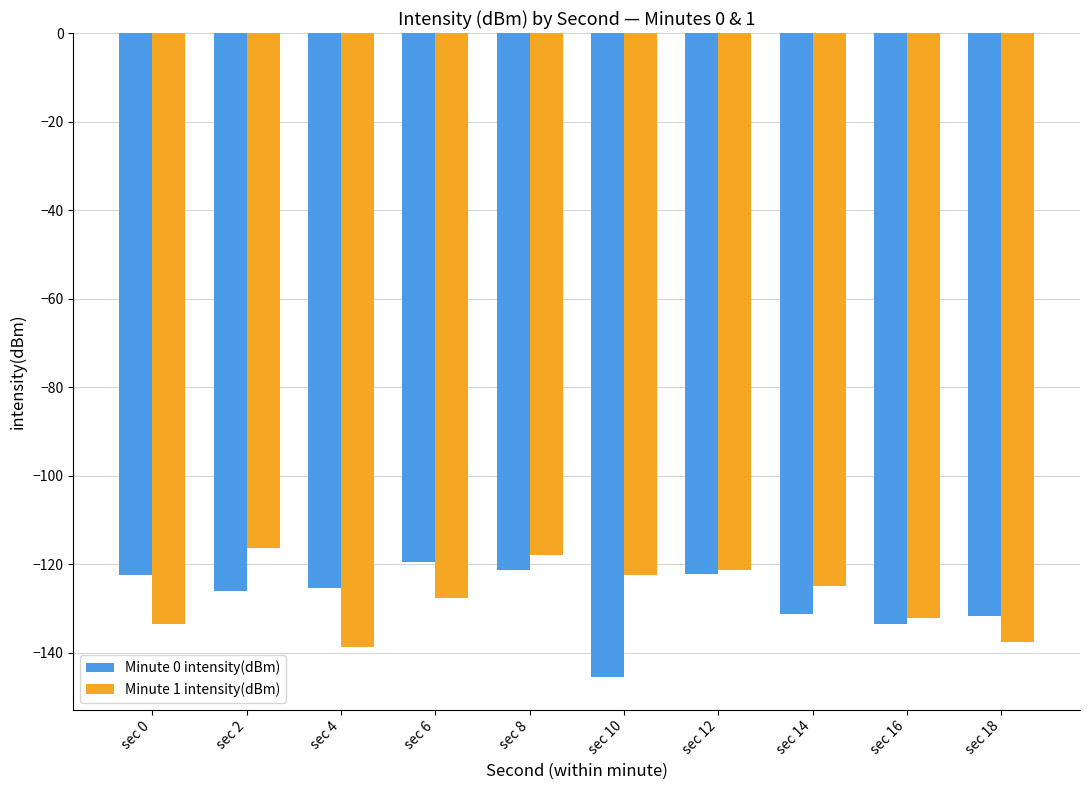

What is the difference between the highest and lowest values at sec 4?

13.3